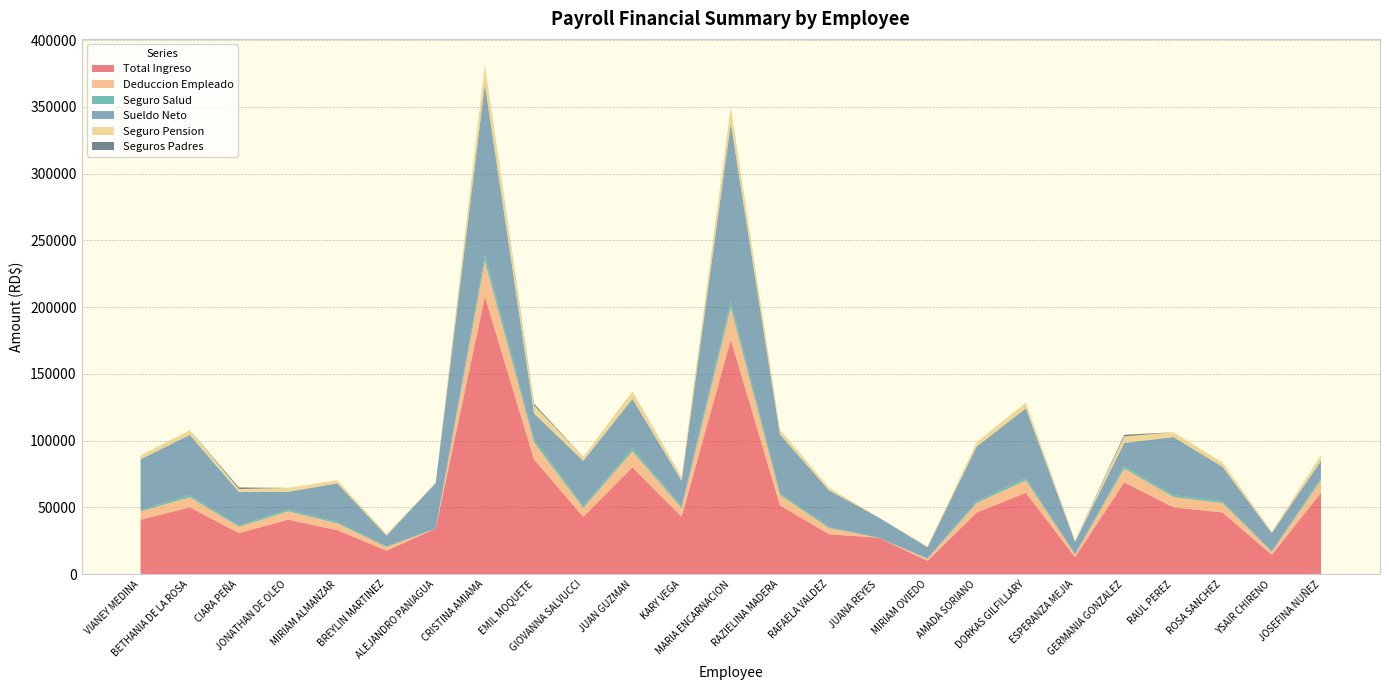

Reading left to right, what are all the values shown in this chart?

Total Ingreso: VIANEY MEDINA=40796.2	BETHANIA DE LA ROSA=50000.0	CIARA PEÑA=30800.0	JONATHAN DE OLEO=40796.2	MIRIAM ALMANZAR=33000.0	BREYLIN MARTINEZ=17600.0	ALEJANDRO PANIAGUA=34155.0	CRISTINA AMIAMA=207900.0	EMIL MOQUETE=85800.0	GIOVANNA SALVUCCI=42966.0	JUAN GUZMAN=80000.0	KARY VEGA=42966.0	MARIA ENCARNACION=175656.2	RAZIELINA MADERA=51480.0	RAFAELA VALDEZ=29888.9	JUANA REYES=27324.0	MIRIAM OVIEDO=10000.0	AMADA SORIANO=46212.3	DORKAS GILFILLARY=60940.6	ESPERANZA MEJIA=12741.3	GERMANIA GONZALEZ=68707.3	RAUL PEREZ=50088.2	ROSA SANCHEZ=46212.3	YSAIR CHIRENO=14520.0	JOSEFINA NUÑEZ=60940.6
Deduccion Empleado: VIANEY MEDINA=6258.1	BETHANIA DE LA ROSA=7670.0	CIARA PEÑA=4724.7	JONATHAN DE OLEO=6258.1	MIRIAM ALMANZAR=5062.2	BREYLIN MARTINEZ=2699.8	ALEJANDRO PANIAGUA=0.0	CRISTINA AMIAMA=26538.9	EMIL MOQUETE=12892.6	GIOVANNA SALVUCCI=6591.0	JUAN GUZMAN=12069.6	KARY VEGA=6591.0	MARIA ENCARNACION=24249.6	RAZIELINA MADERA=7897.0	RAFAELA VALDEZ=4585.0	JUANA REYES=0.0	MIRIAM OVIEDO=1534.0	AMADA SORIANO=7089.0	DORKAS GILFILLARY=9348.3	ESPERANZA MEJIA=1954.5	GERMANIA GONZALEZ=10467.2	RAUL PEREZ=7683.5	ROSA SANCHEZ=7089.0	YSAIR CHIRENO=2227.4	JOSEFINA NUÑEZ=9348.3
Seguro Salud: VIANEY MEDINA=1240.2	BETHANIA DE LA ROSA=1520.0	CIARA PEÑA=936.3	JONATHAN DE OLEO=1240.2	MIRIAM ALMANZAR=1003.2	BREYLIN MARTINEZ=535.0	ALEJANDRO PANIAGUA=0.0	CRISTINA AMIAMA=4742.4	EMIL MOQUETE=2608.3	GIOVANNA SALVUCCI=1306.2	JUAN GUZMAN=2432.0	KARY VEGA=1306.2	MARIA ENCARNACION=4742.4	RAZIELINA MADERA=1565.0	RAFAELA VALDEZ=908.6	JUANA REYES=0.0	MIRIAM OVIEDO=304.0	AMADA SORIANO=1404.8	DORKAS GILFILLARY=1852.6	ESPERANZA MEJIA=387.3	GERMANIA GONZALEZ=2088.7	RAUL PEREZ=1522.7	ROSA SANCHEZ=1404.8	YSAIR CHIRENO=441.4	JOSEFINA NUÑEZ=1852.6
Sueldo Neto: VIANEY MEDINA=37805.2	BETHANIA DE LA ROSA=45166.0	CIARA PEÑA=25126.6	JONATHAN DE OLEO=13441.0	MIRIAM ALMANZAR=28978.7	BREYLIN MARTINEZ=8027.4	ALEJANDRO PANIAGUA=34155.0	CRISTINA AMIAMA=127943.7	EMIL MOQUETE=19058.5	GIOVANNA SALVUCCI=34059.5	JUAN GUZMAN=36868.4	KARY VEGA=19133.8	MARIA ENCARNACION=133131.6	RAZIELINA MADERA=43759.2	RAFAELA VALDEZ=27320.3	JUANA REYES=15360.2	MIRIAM OVIEDO=8338.0	AMADA SORIANO=40951.4	DORKAS GILFILLARY=52096.8	ESPERANZA MEJIA=9217.3	GERMANIA GONZALEZ=17064.9	RAUL PEREZ=43454.3	ROSA SANCHEZ=25677.8	YSAIR CHIRENO=13636.9	JOSEFINA NUÑEZ=12791.9
Seguro Pension: VIANEY MEDINA=2896.5	BETHANIA DE LA ROSA=3550.0	CIARA PEÑA=2186.8	JONATHAN DE OLEO=2896.5	MIRIAM ALMANZAR=2343.0	BREYLIN MARTINEZ=1249.6	ALEJANDRO PANIAGUA=0.0	CRISTINA AMIAMA=14760.9	EMIL MOQUETE=6091.8	GIOVANNA SALVUCCI=3050.6	JUAN GUZMAN=5680.0	KARY VEGA=3050.6	MARIA ENCARNACION=12471.6	RAZIELINA MADERA=3655.1	RAFAELA VALDEZ=2122.1	JUANA REYES=0.0	MIRIAM OVIEDO=710.0	AMADA SORIANO=3281.1	DORKAS GILFILLARY=4326.8	ESPERANZA MEJIA=904.6	GERMANIA GONZALEZ=4878.2	RAUL PEREZ=3556.3	ROSA SANCHEZ=3281.1	YSAIR CHIRENO=1030.9	JOSEFINA NUÑEZ=4326.8
Seguros Padres: VIANEY MEDINA=0.0	BETHANIA DE LA ROSA=0.0	CIARA PEÑA=1190.1	JONATHAN DE OLEO=0.0	MIRIAM ALMANZAR=0.0	BREYLIN MARTINEZ=0.0	ALEJANDRO PANIAGUA=0.0	CRISTINA AMIAMA=0.0	EMIL MOQUETE=1190.1	GIOVANNA SALVUCCI=0.0	JUAN GUZMAN=0.0	KARY VEGA=0.0	MARIA ENCARNACION=0.0	RAZIELINA MADERA=0.0	RAFAELA VALDEZ=0.0	JUANA REYES=0.0	MIRIAM OVIEDO=0.0	AMADA SORIANO=0.0	DORKAS GILFILLARY=0.0	ESPERANZA MEJIA=0.0	GERMANIA GONZALEZ=1190.1	RAUL PEREZ=0.0	ROSA SANCHEZ=0.0	YSAIR CHIRENO=0.0	JOSEFINA NUÑEZ=0.0